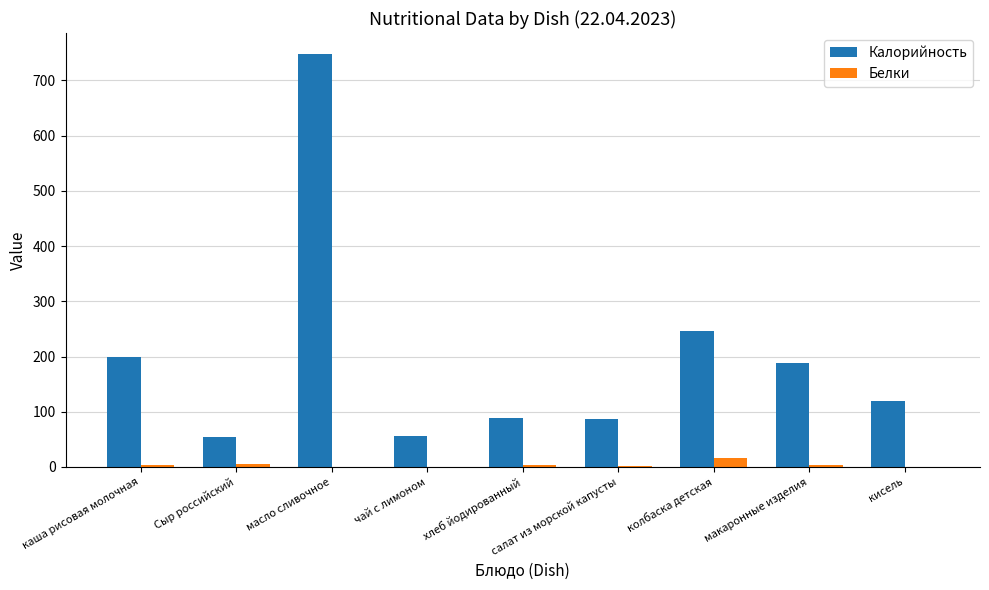

The Белки series shows 4.4 at макаронные изделия. True or false?

True